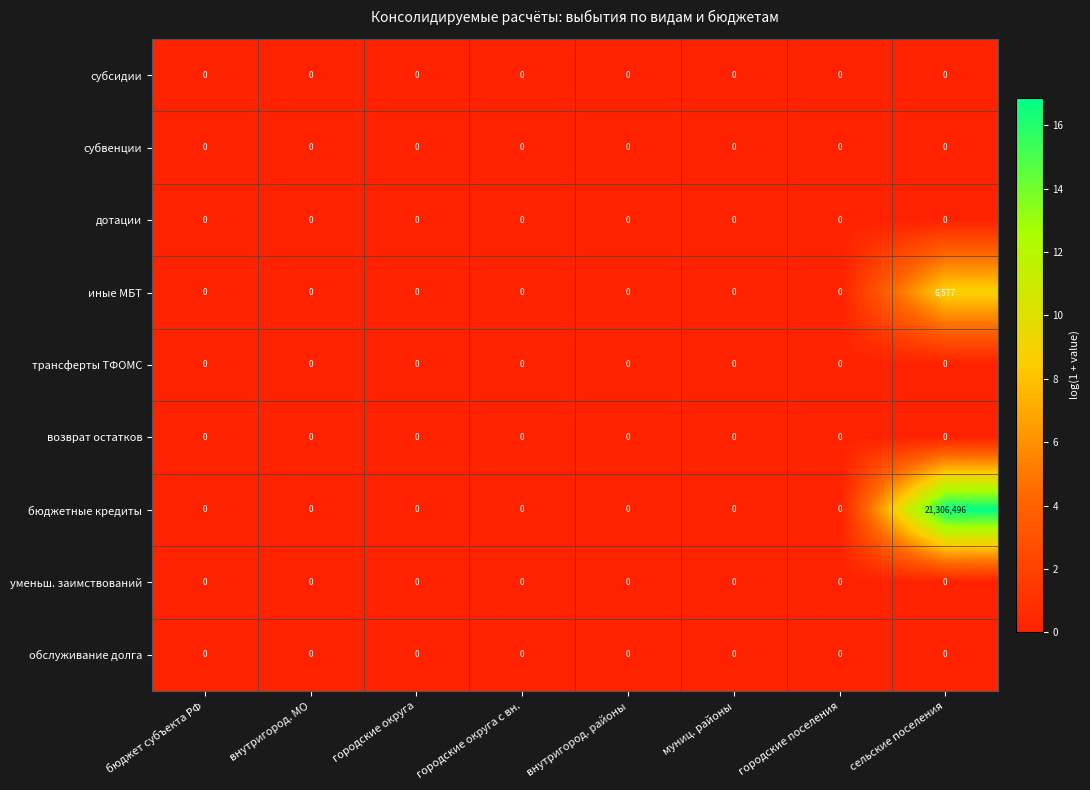

Which series has the widest spread of values?

бюджетные кредиты